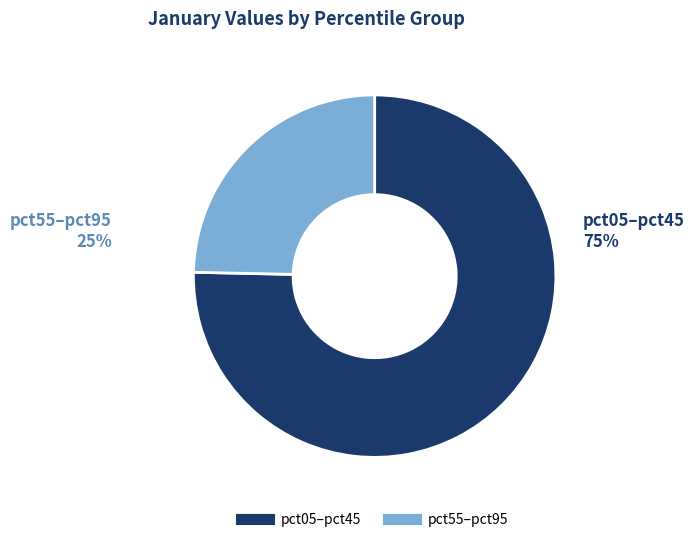

Is there a majority slice in this chart?

Yes